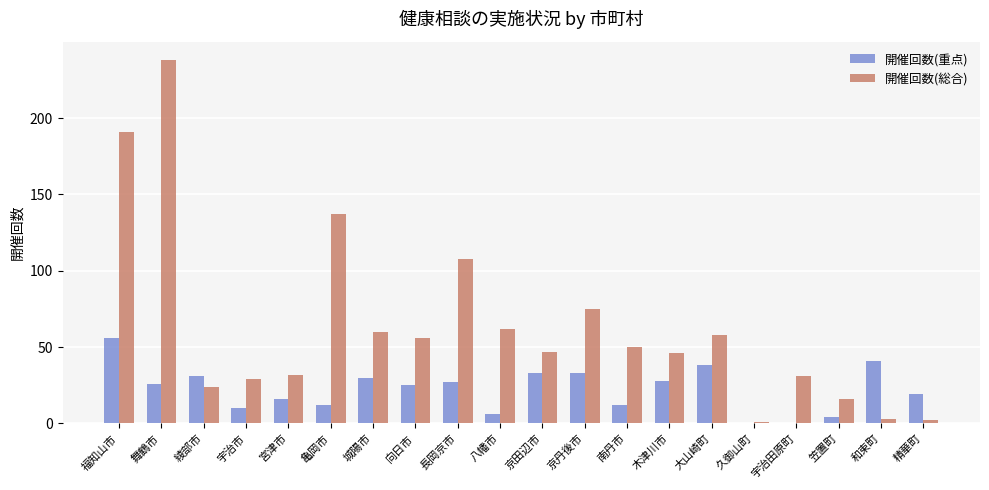

Between 亀岡市 and 京丹後市, which series saw the biggest shift?

開催回数(総合)